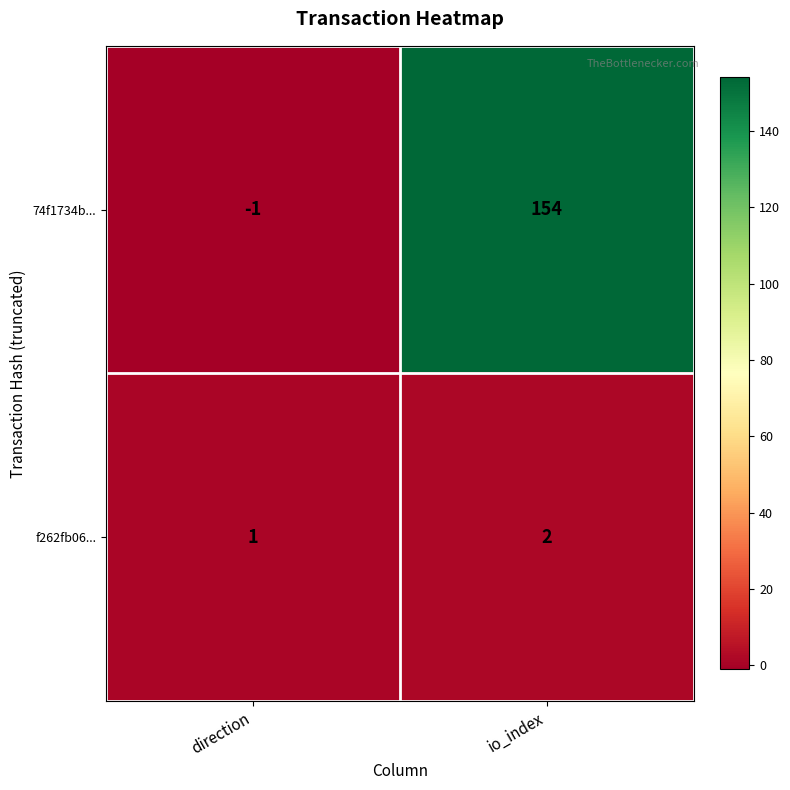

List the series in order of their peak value, lowest first.

f262fb06..., 74f1734b...